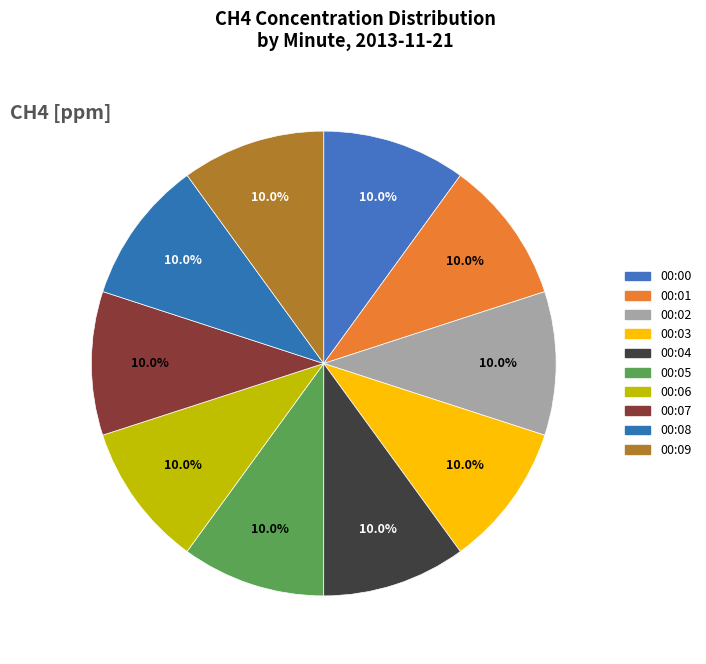

To the nearest percent, what portion does 00:00 represent?

10%